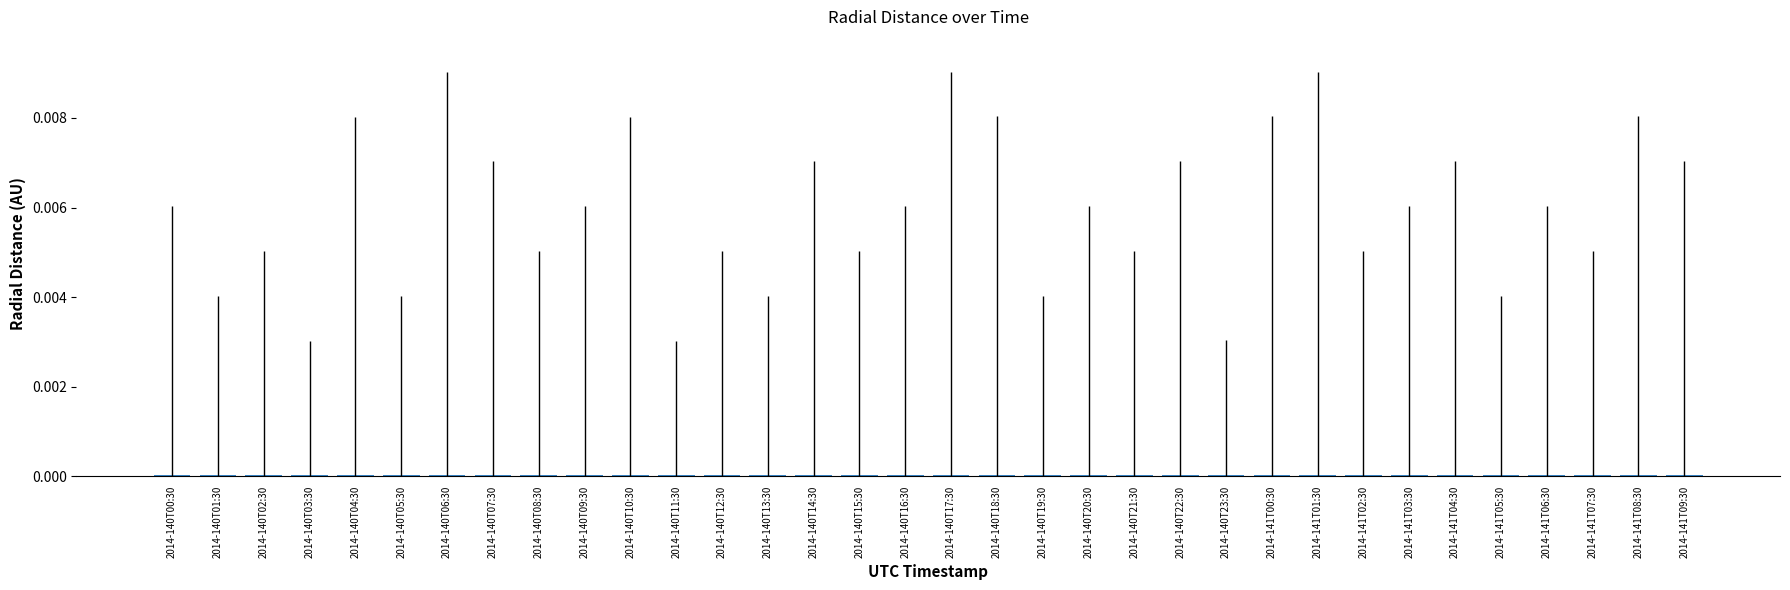

What is the label of the 7th bar from the left?

2014-140T06:30